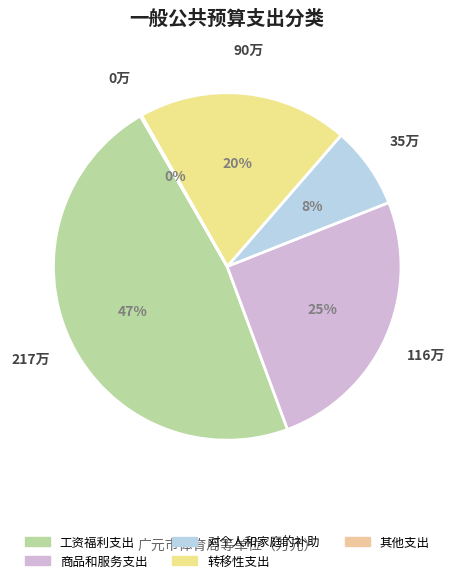

To the nearest percent, what is the difference between the 工资福利支出 and 转移性支出 slice percentages?

28%